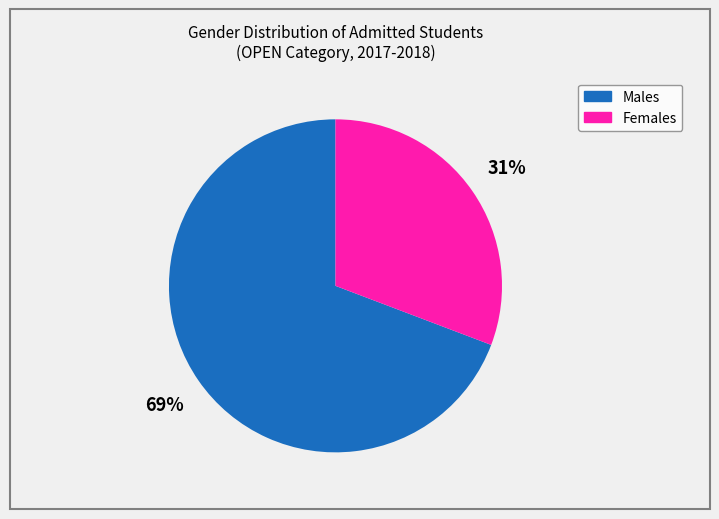

To the nearest percent, what is the difference between the largest and smallest slice percentages?

38%